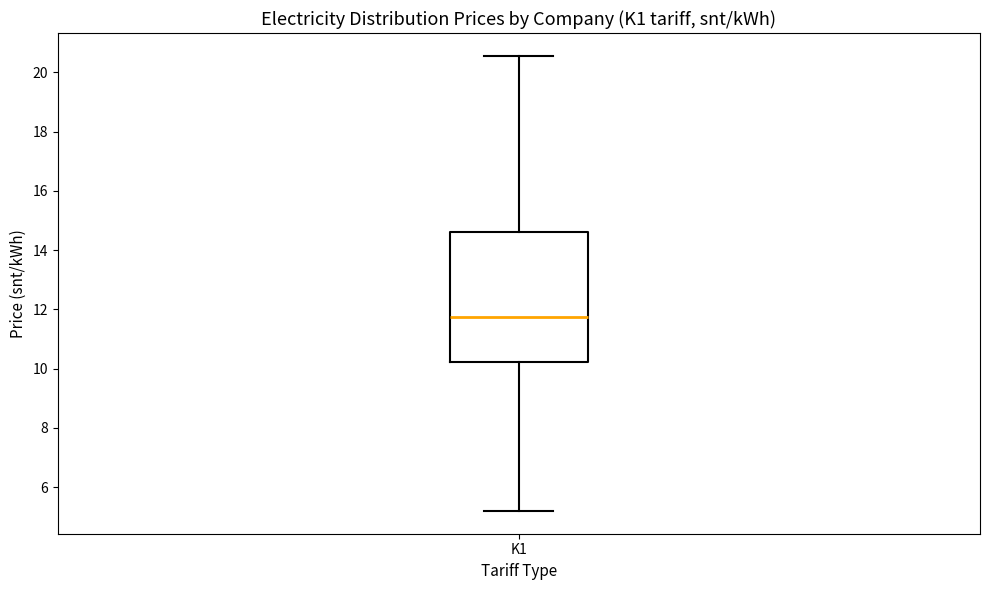

Read this box plot against the y-axis: the position of the median line, the range covered by the box, and the ends of both whiskers. The values are not printed on the chart, so give them approximately, as read against the axis.

median 11.8, box 10.2 to 14.6, whiskers 5.2 to 20.6